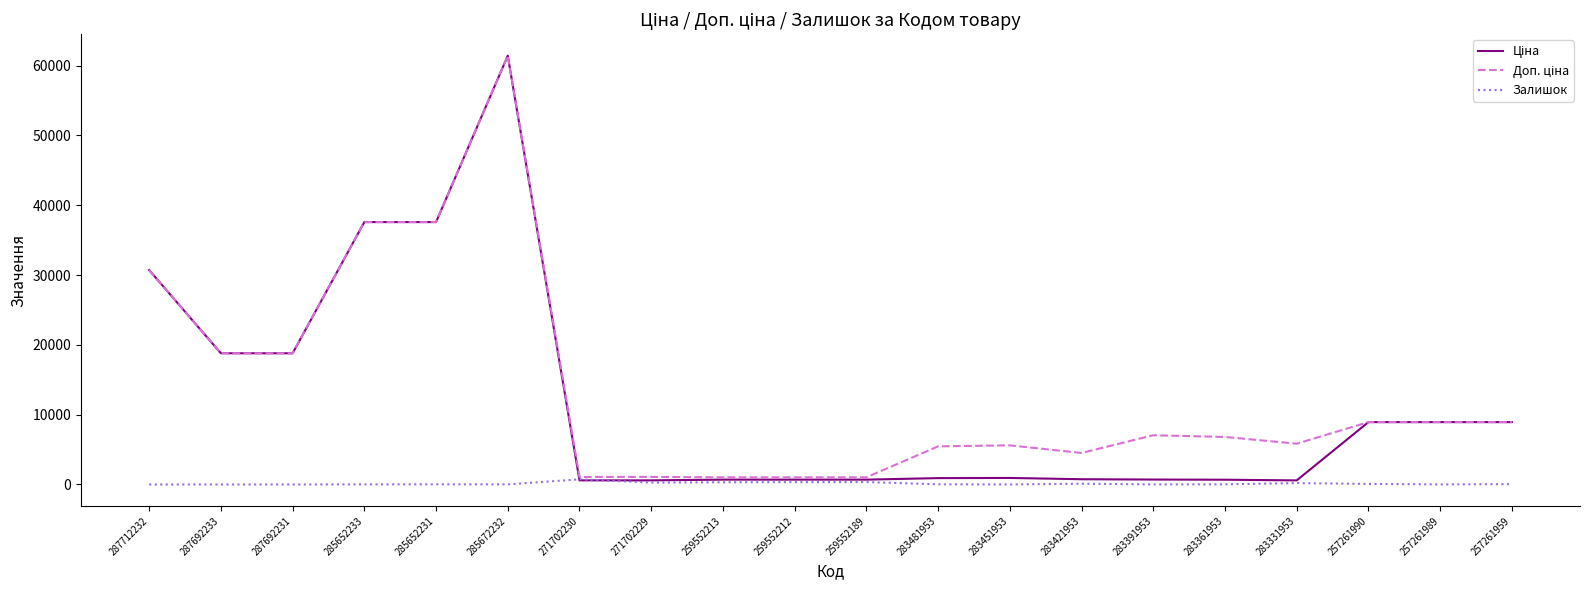

At which category is the sum across all series the highest?

285672232